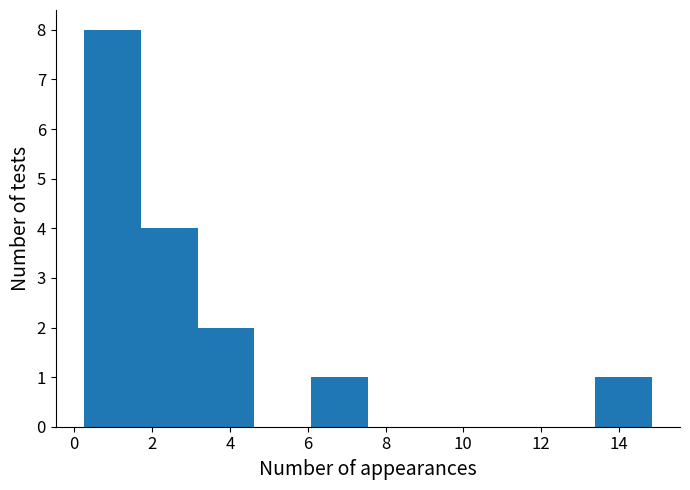

Over which range of the x-axis is the bar tallest?

0.2 to 1.8